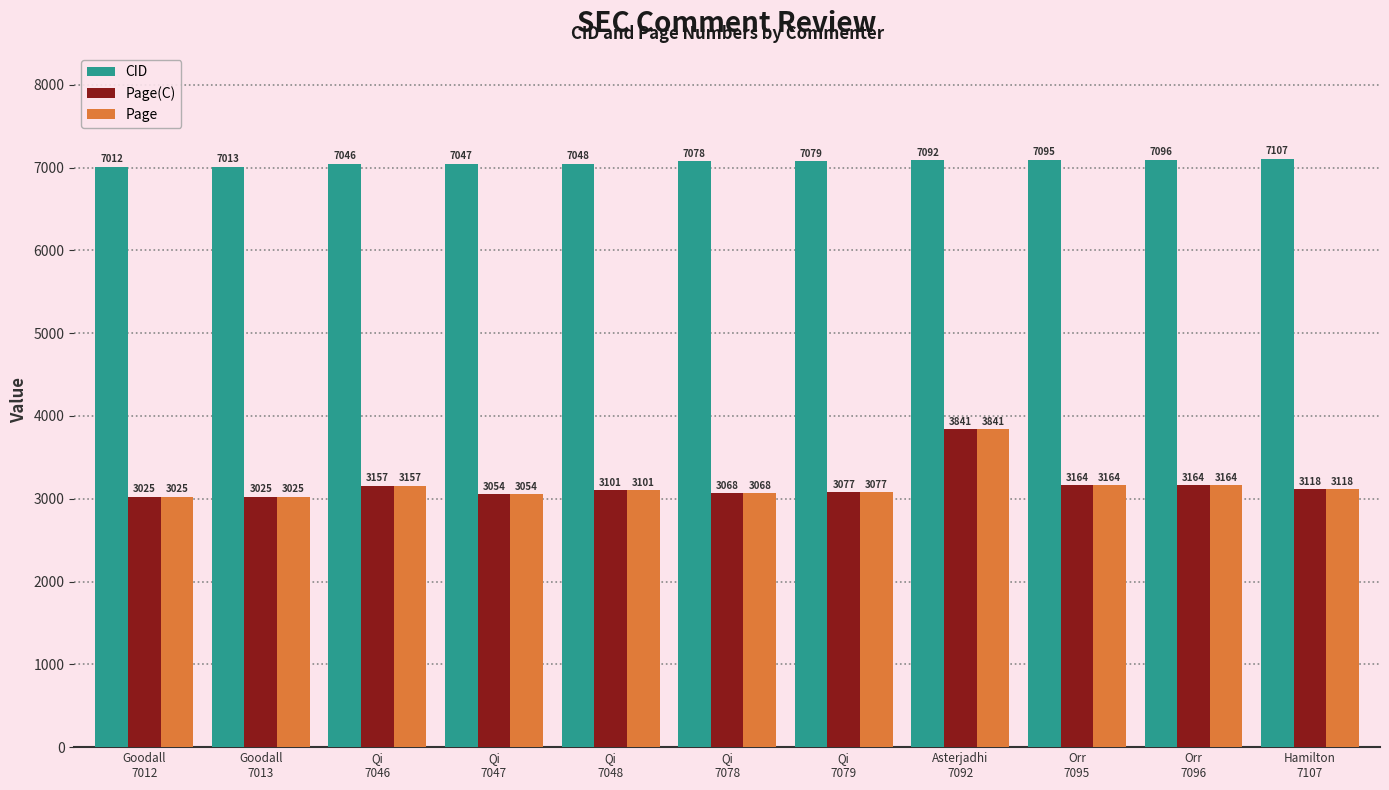

What is the smallest value displayed?

3025